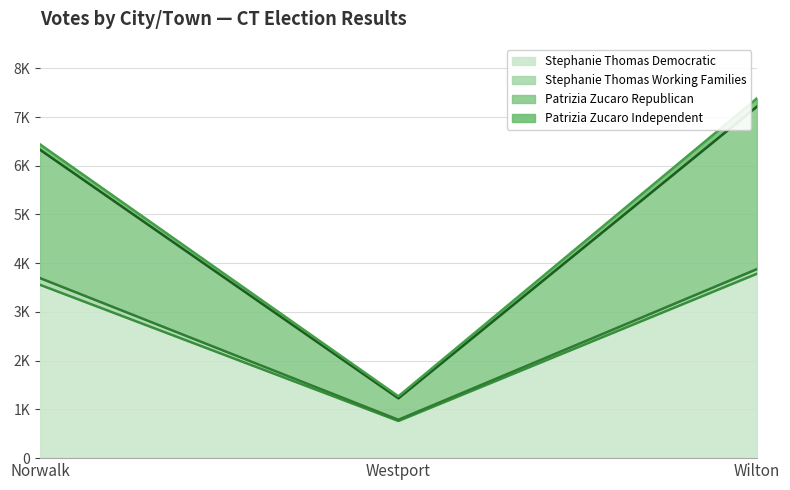

The value of Patrizia Zucaro Republican at Norwalk is 2037. True or false?

False